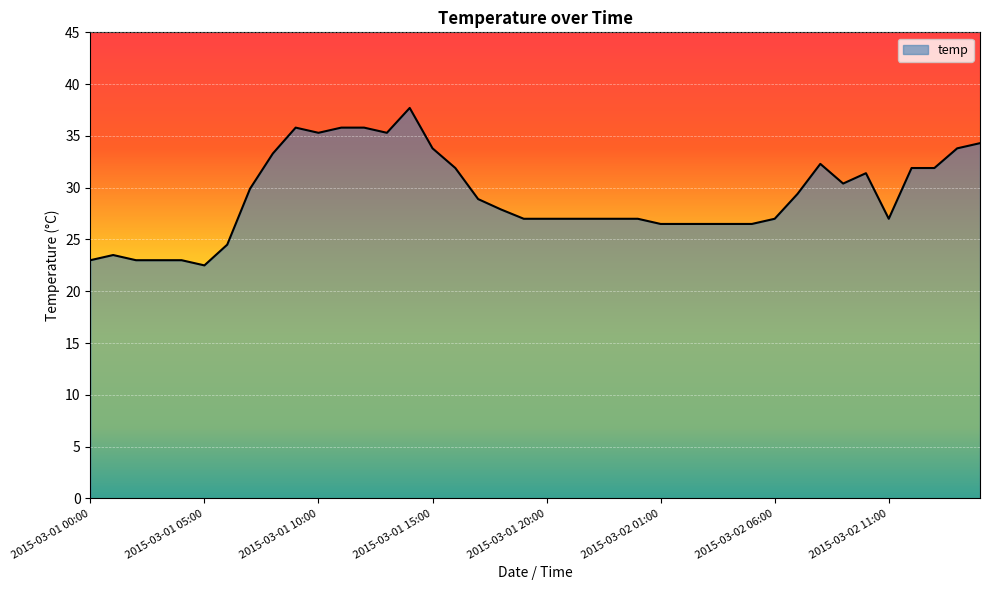

What is the difference between the maximum and minimum values?

15.2